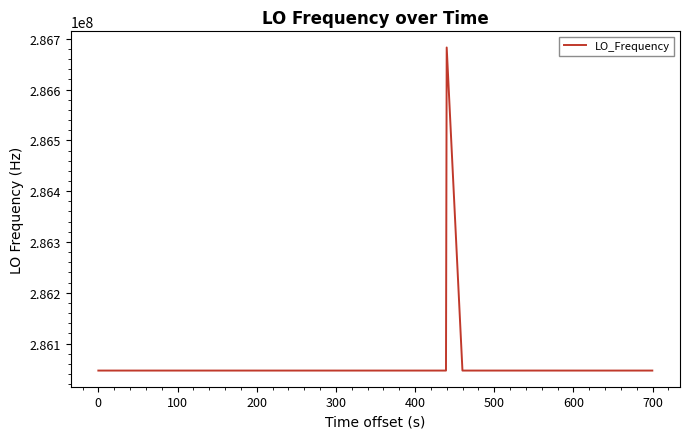

What is the smallest value displayed?

286046998.1